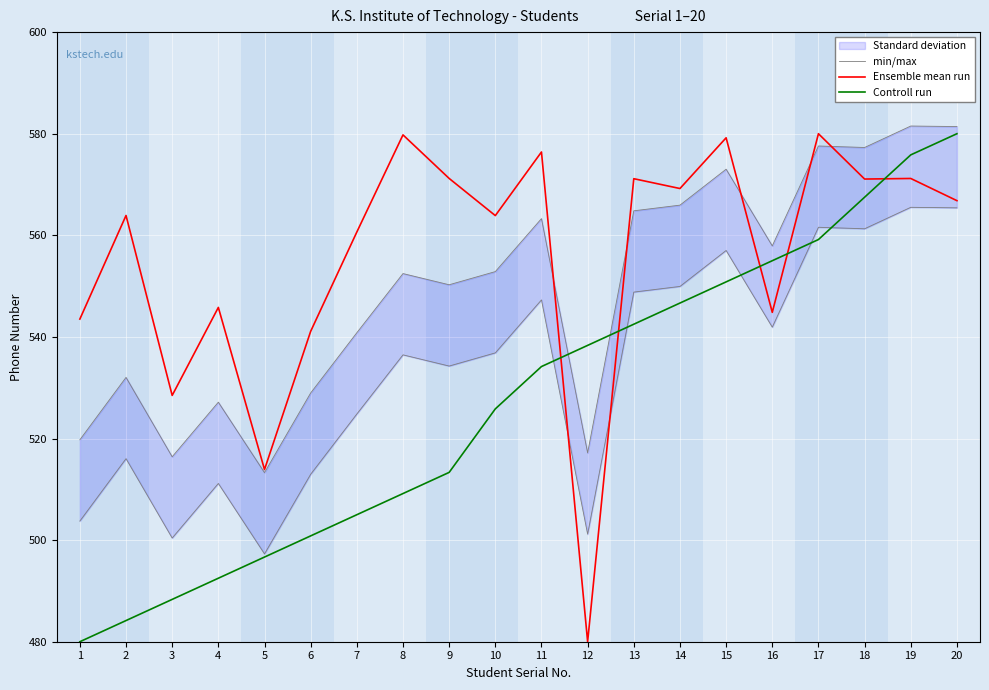

At how many categories does at least one series exceed 501?

20